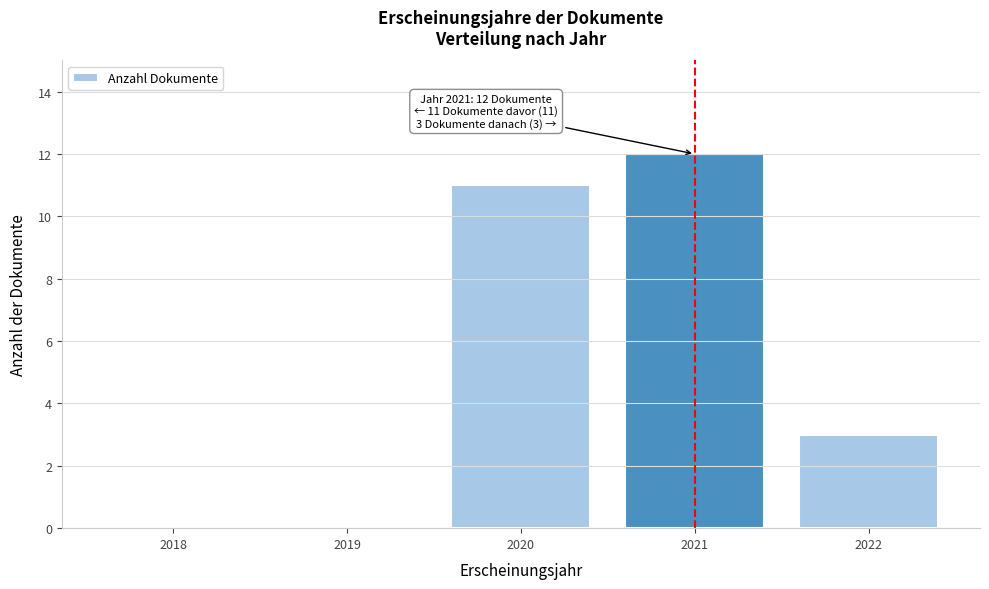

Reading left to right, extract all data points from this chart.

2018=0	2019=0	2020=11	2021=12	2022=3